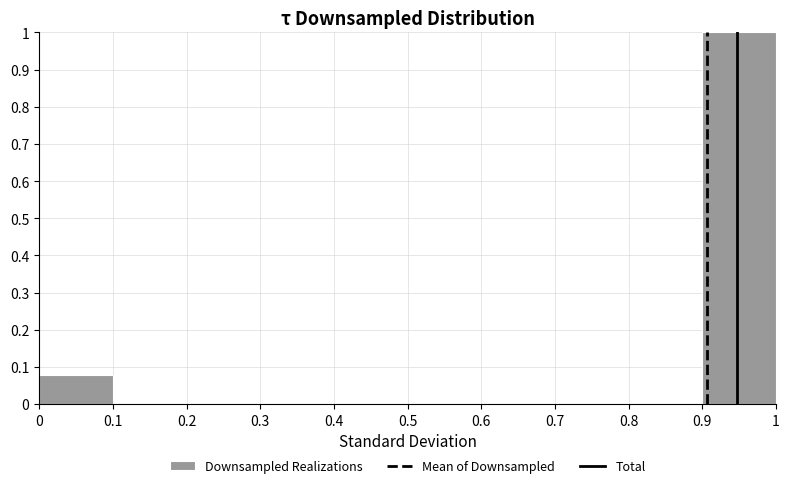

Reading left to right, list every bar in this chart as the range it spans on the x-axis followed by its height. The values are not printed on the chart, so give them approximately, as read against the axis.

0 to 0.1: 0.08
0.1 to 0.2: 0
0.2 to 0.3: 0
0.3 to 0.4: 0
0.4 to 0.5: 0
0.5 to 0.6: 0
0.6 to 0.7: 0
0.7 to 0.8: 0
0.8 to 0.9: 0
0.9 to 1: 1.00